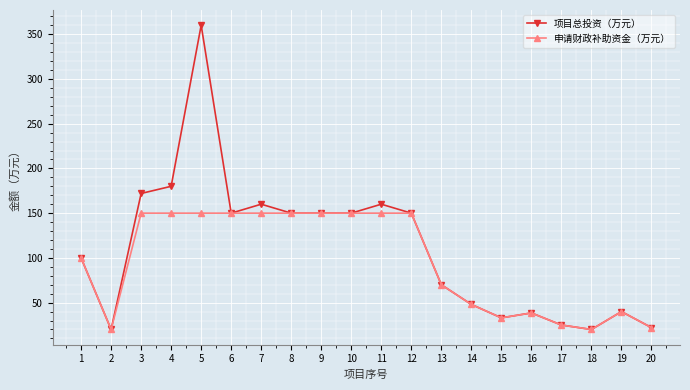

What is the sum of the 项目总投资（万元） values at 12 and 17?

175.0